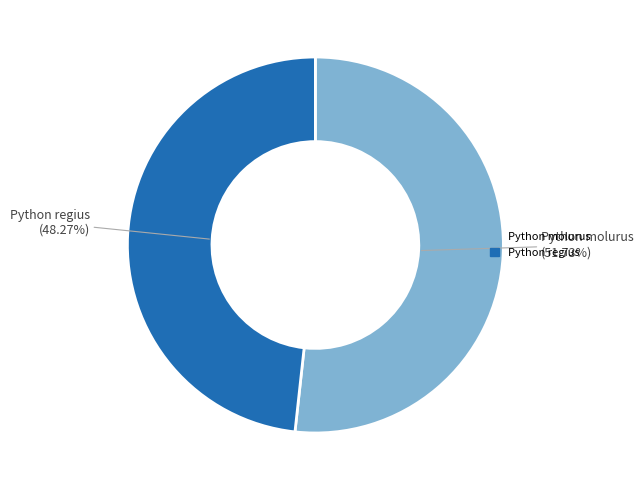

True or false: Python molurus accounts for 52% of the total.

True